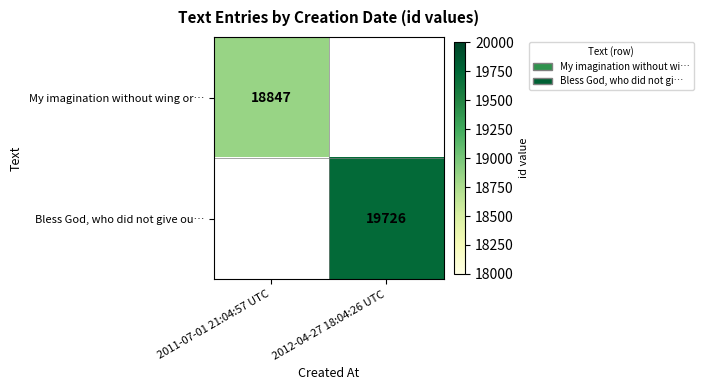

Is it true that Bless God, who did not give ou… equals 19726 at 2012-04-27 18:04:26 UTC?

True